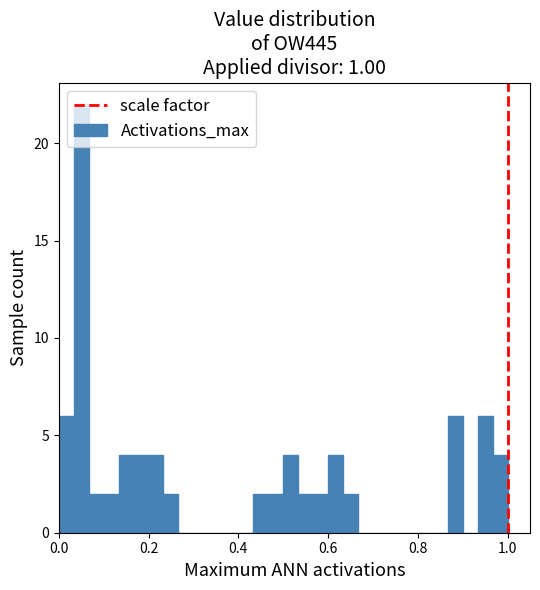

Around what value on the x-axis is the tallest bar? Give the approximate position of its centre, as read against the axis.

0.06